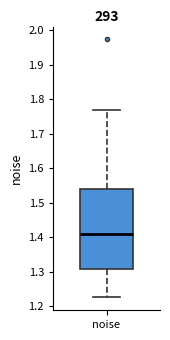

Where does the upper whisker of the box for noise end on the y-axis? The values are not printed on the chart, so give them approximately, as read against the axis.

1.77